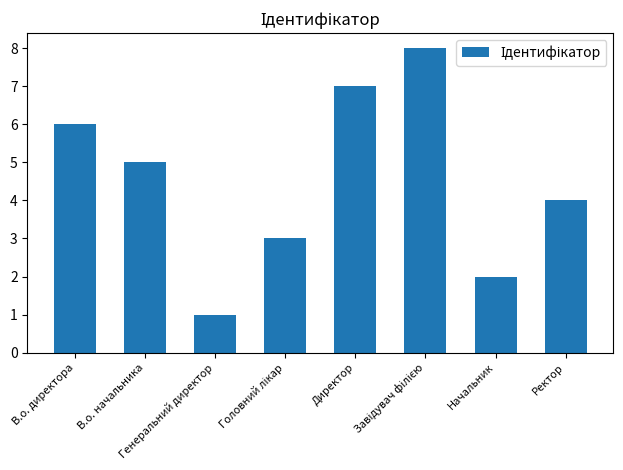

Are the bars grouped side by side (vs. stacked)?

No